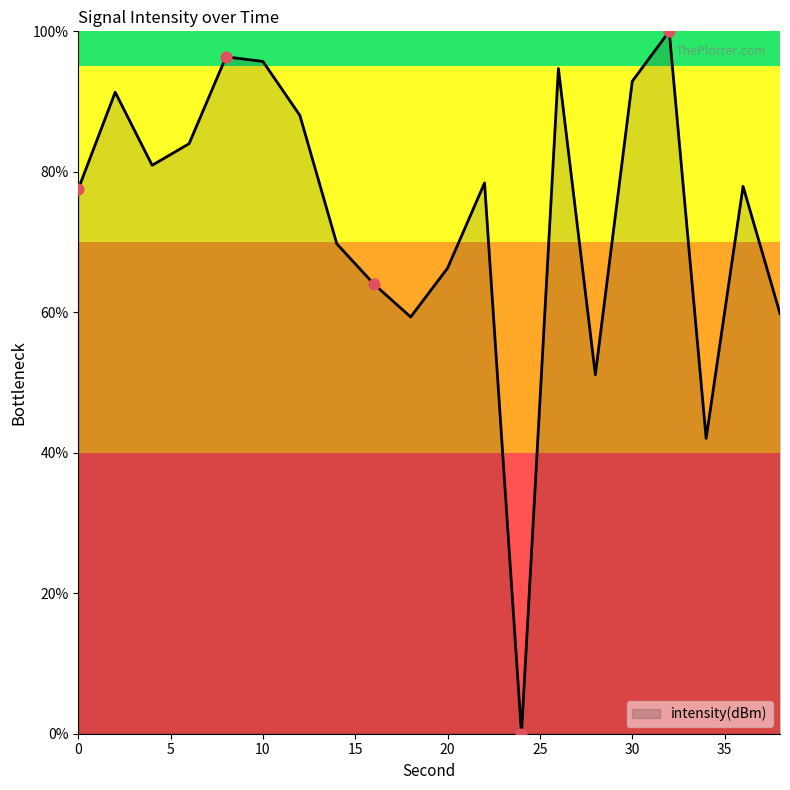

What is the maximum value shown in the chart?

100.0